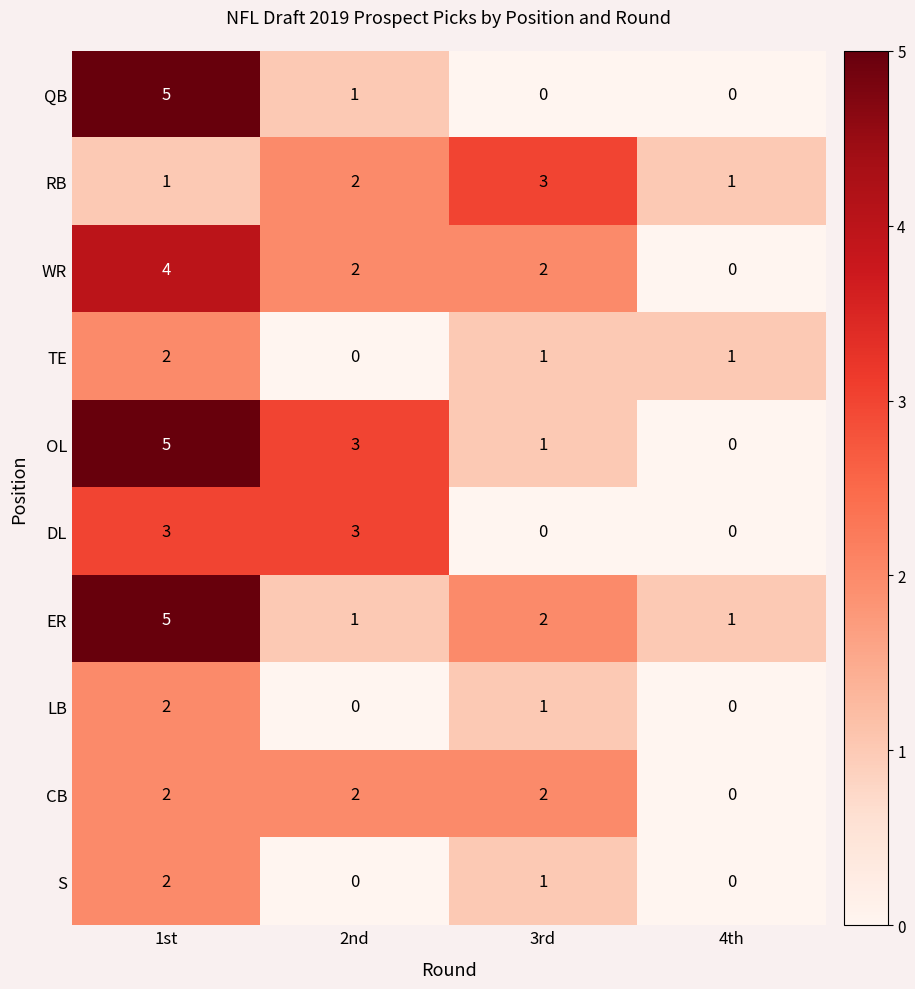

What is the total value across all series at 1st?

31